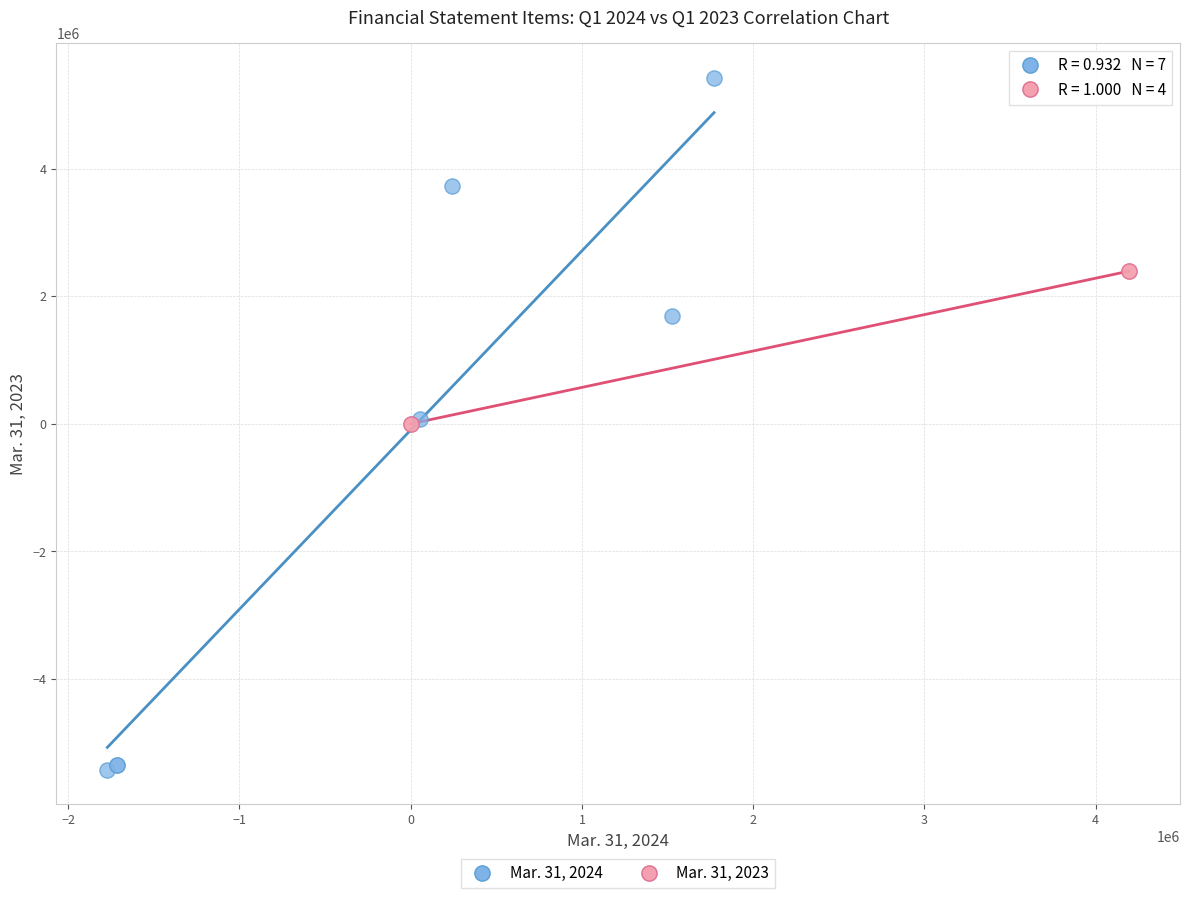

Which series contains the lowest Y value?

Mar. 31, 2024